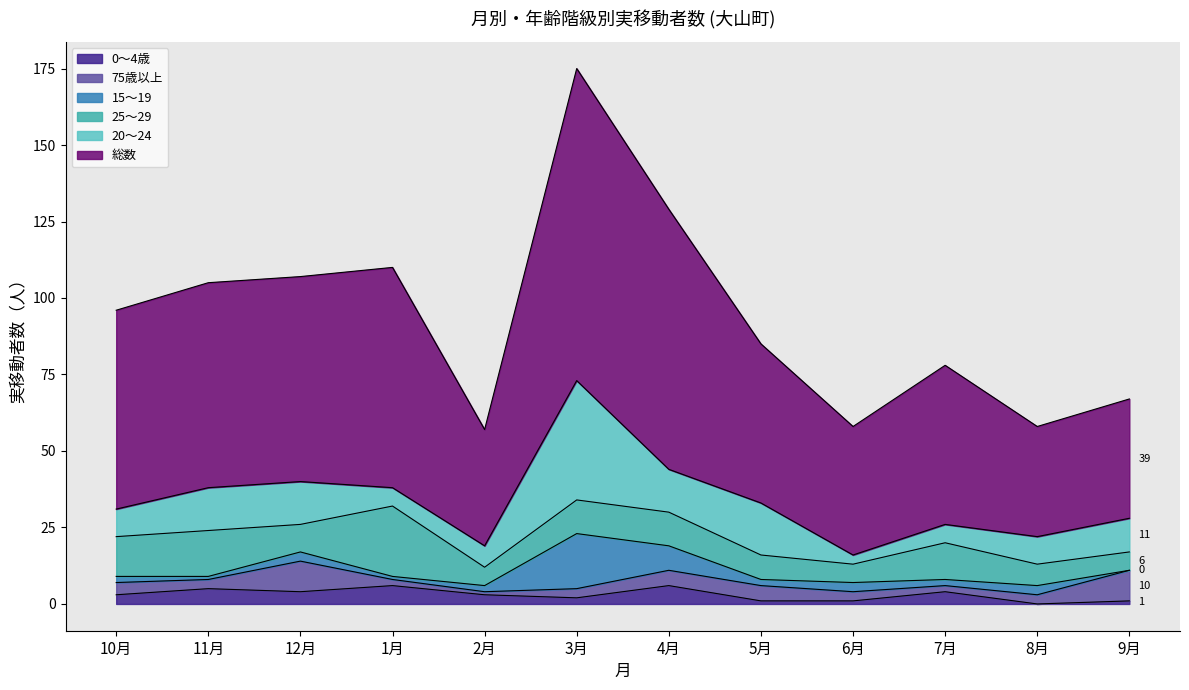

Is it true that 75歳以上 equals 8 at 4月?

False